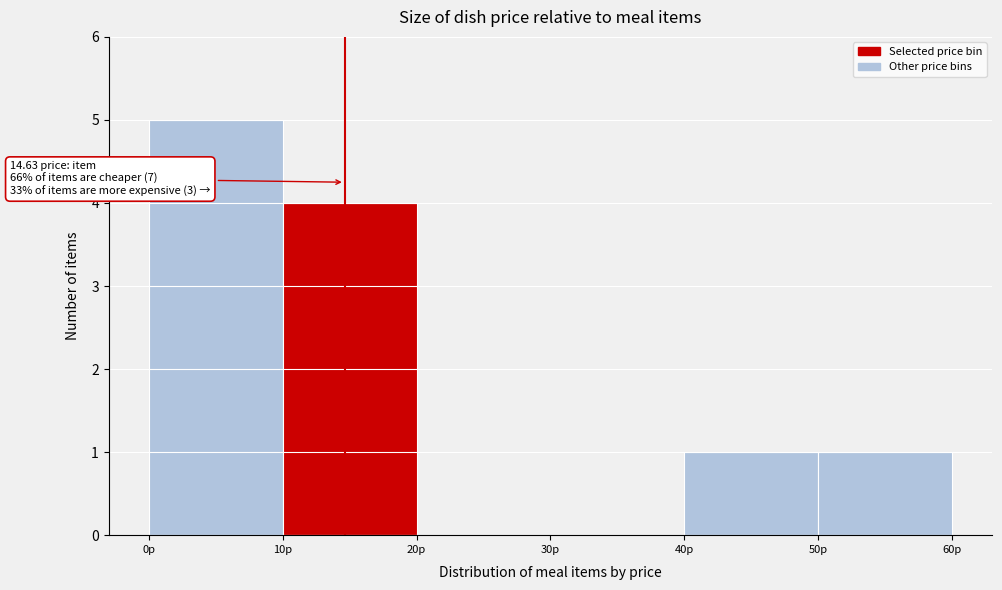

Which range on the x-axis has the tallest bar?

0 to 10